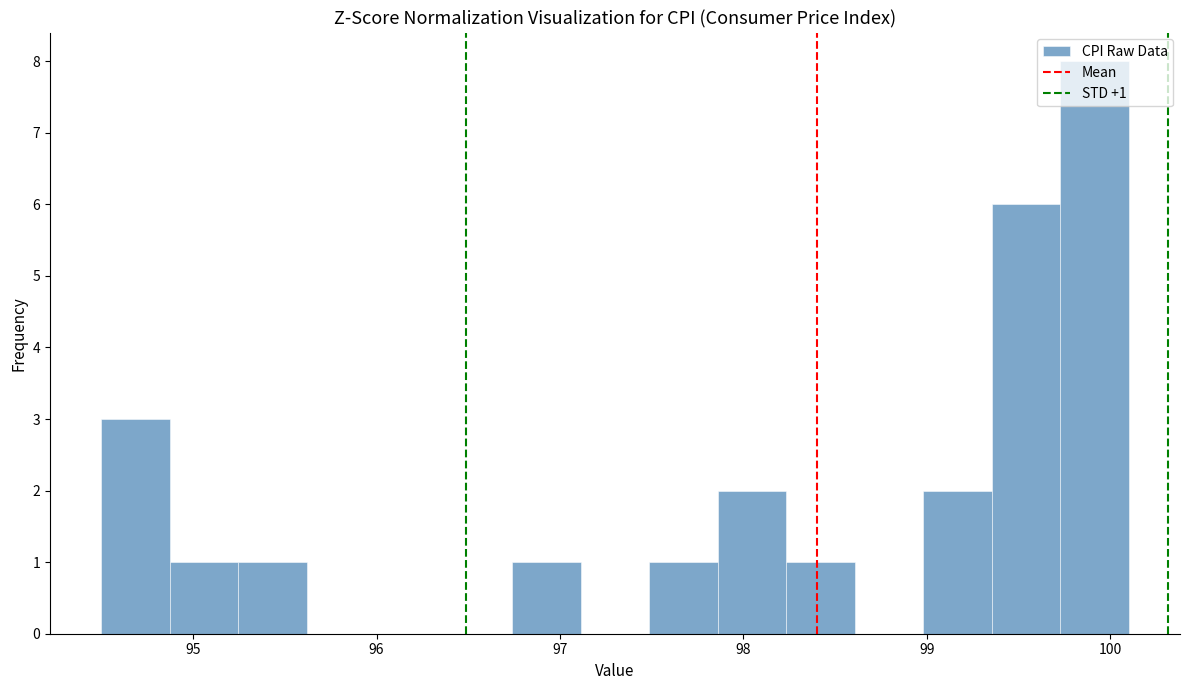

Around what value on the x-axis is the tallest bar? Give the approximate position of its centre, as read against the axis.

99.9